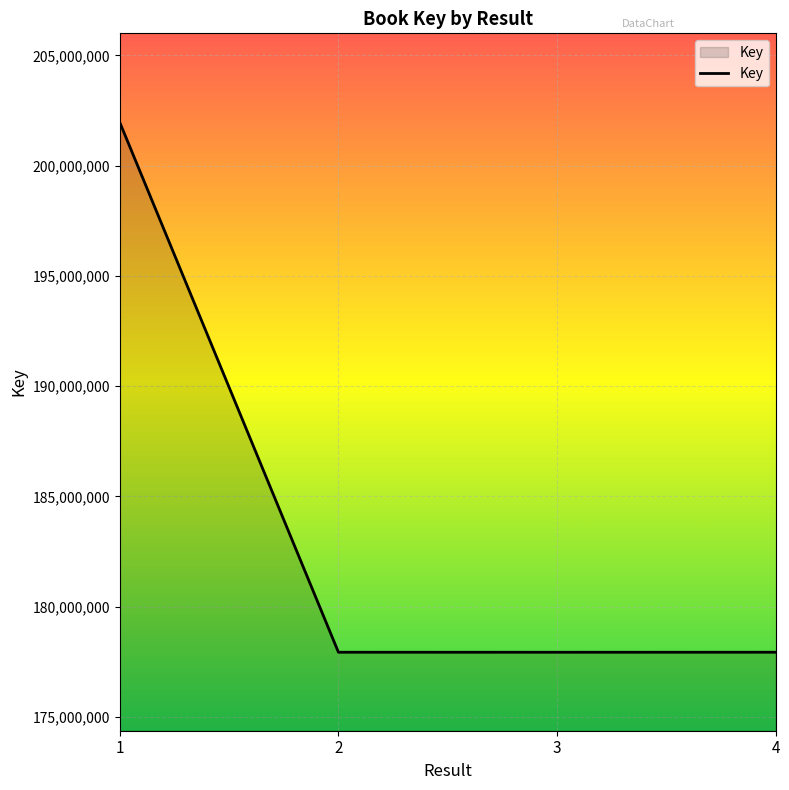

What is the difference between the maximum and minimum values?

24032788